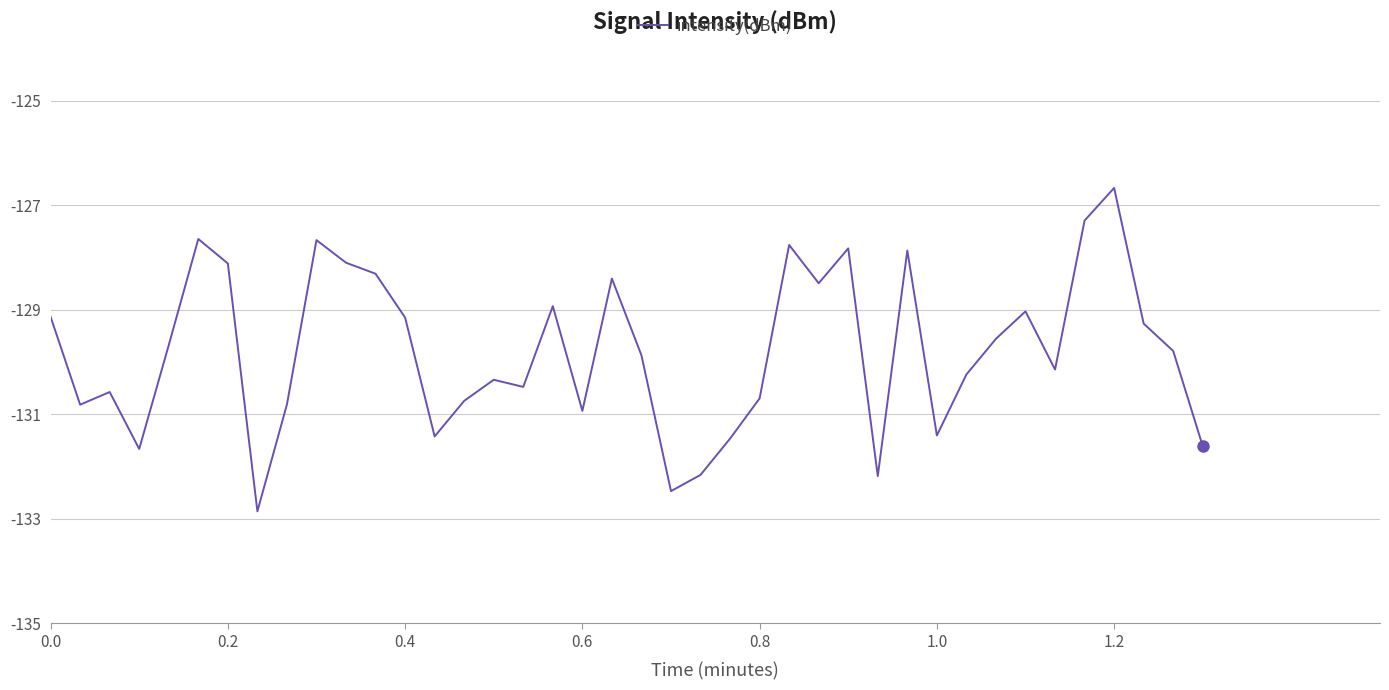

How many series are shown in this chart?

1